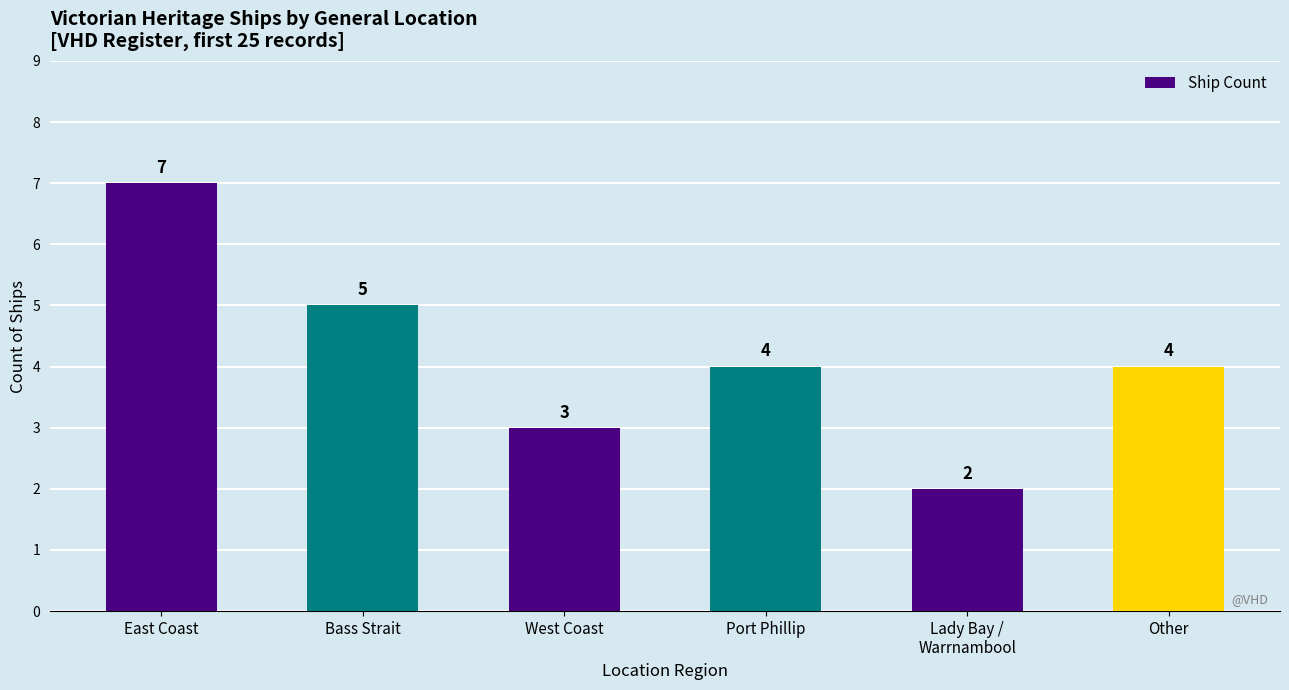

What is the smallest value displayed?

2